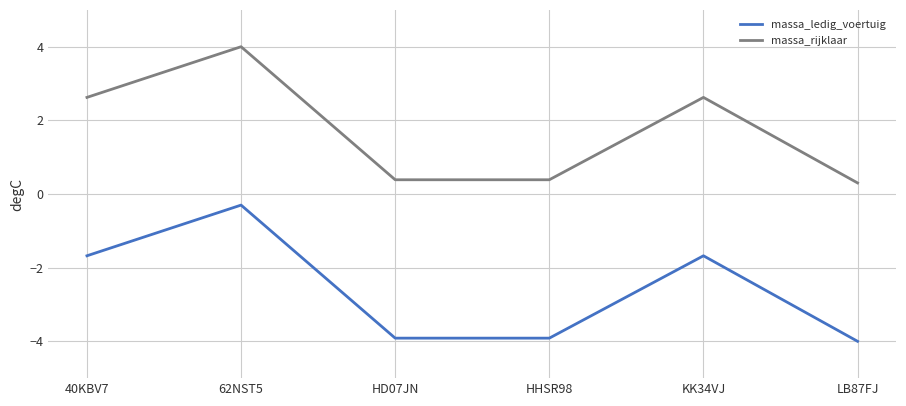

At which label does massa_rijklaar first exceed 2?

40KBV7